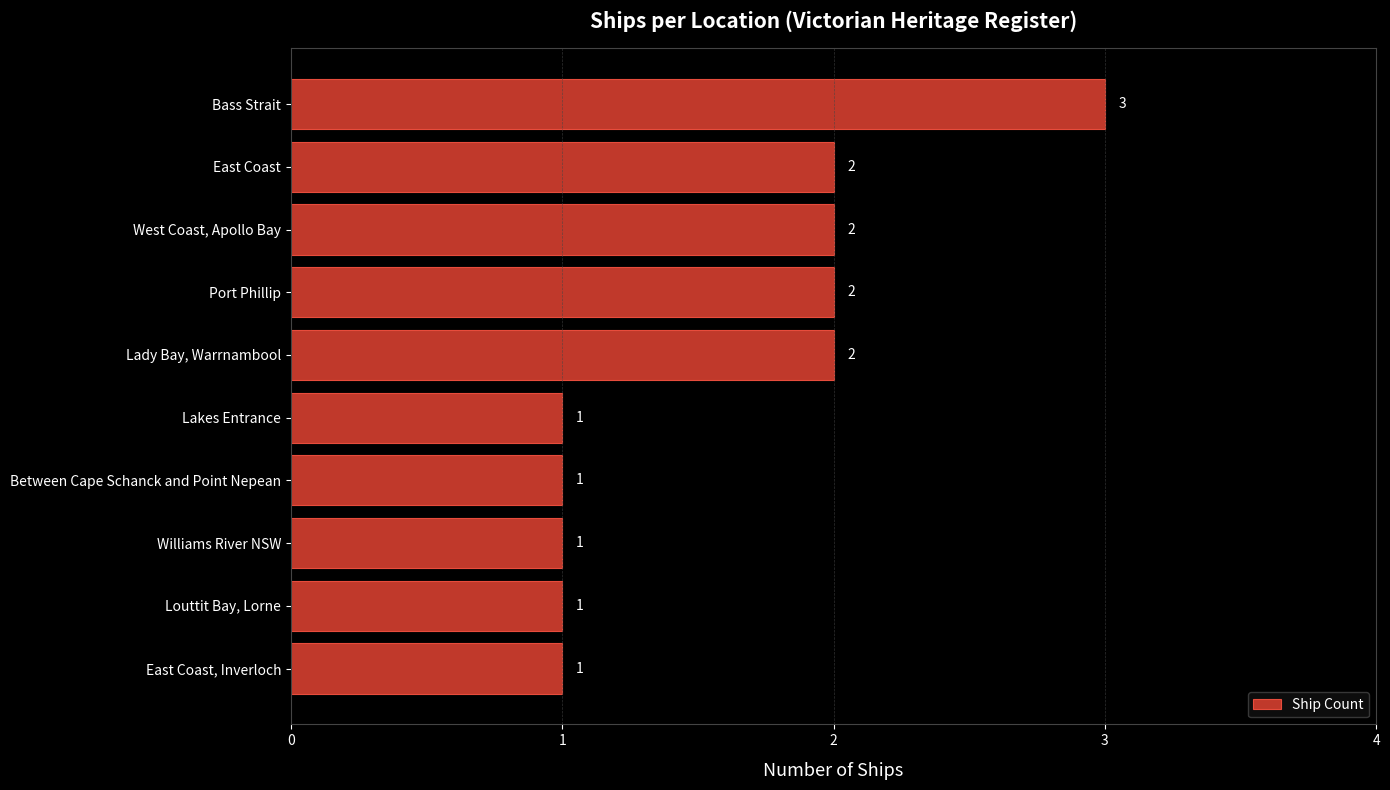

The chart shows a value of 3 at Bass Strait. True or false?

True